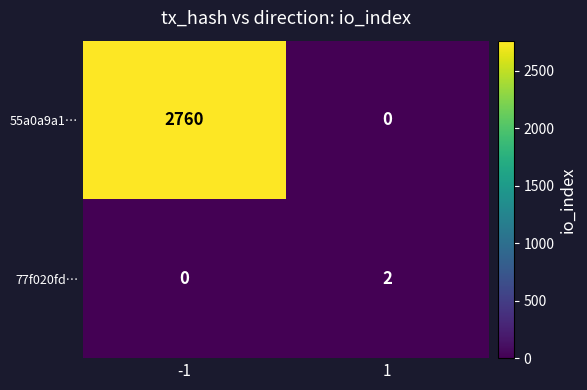

List the series in order of their peak value, lowest first.

77f020fd…, 55a0a9a1…